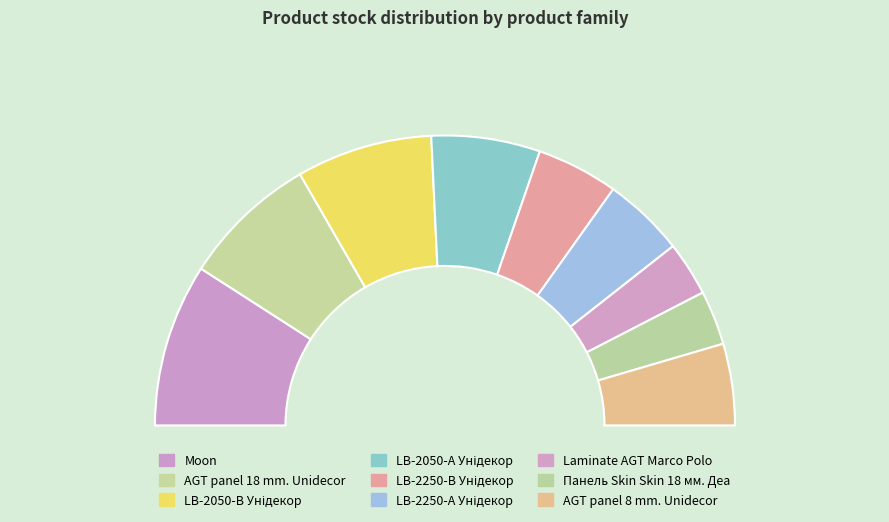

Does Moon account for over 50% of the chart?

No